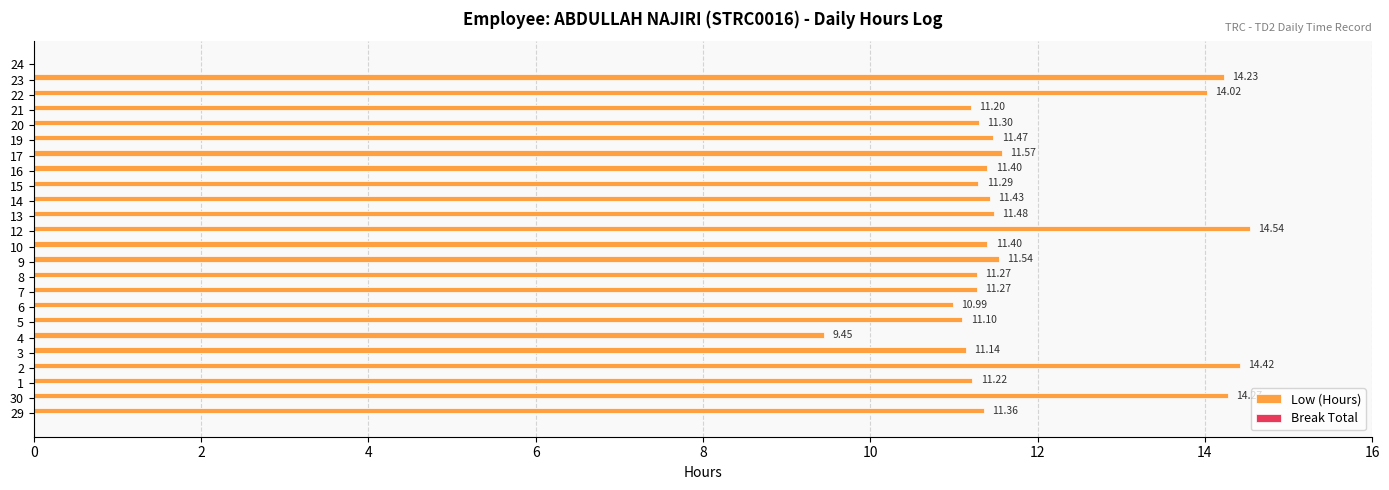

Between 7 and 30, which is larger?

30